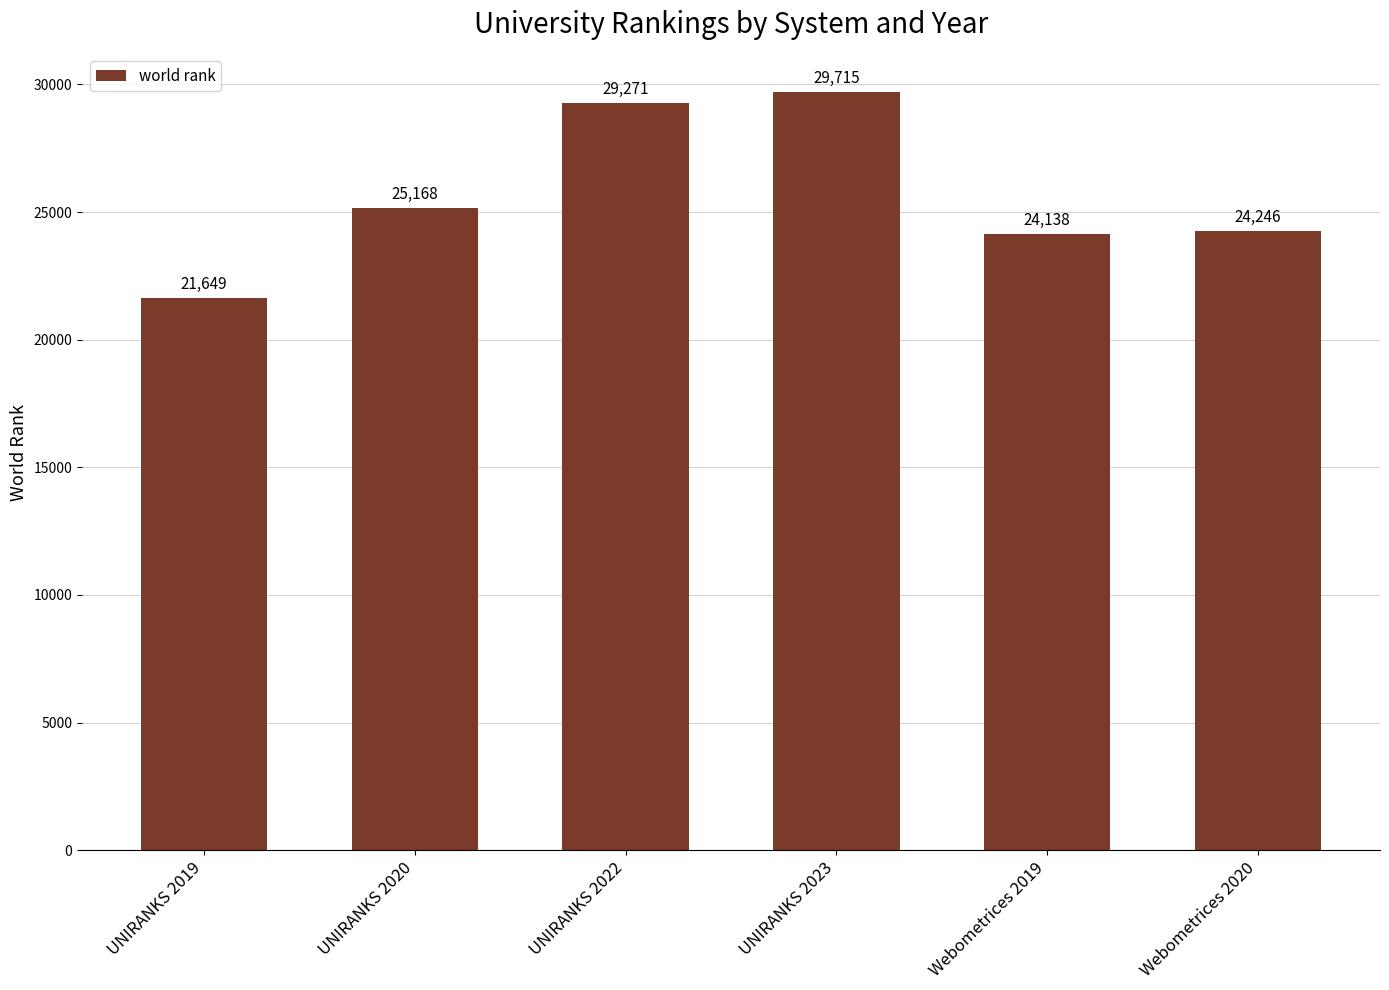

Rank the categories by value from highest to lowest.

UNIRANKS 2023, UNIRANKS 2022, UNIRANKS 2020, Webometrices 2020, Webometrices 2019, UNIRANKS 2019